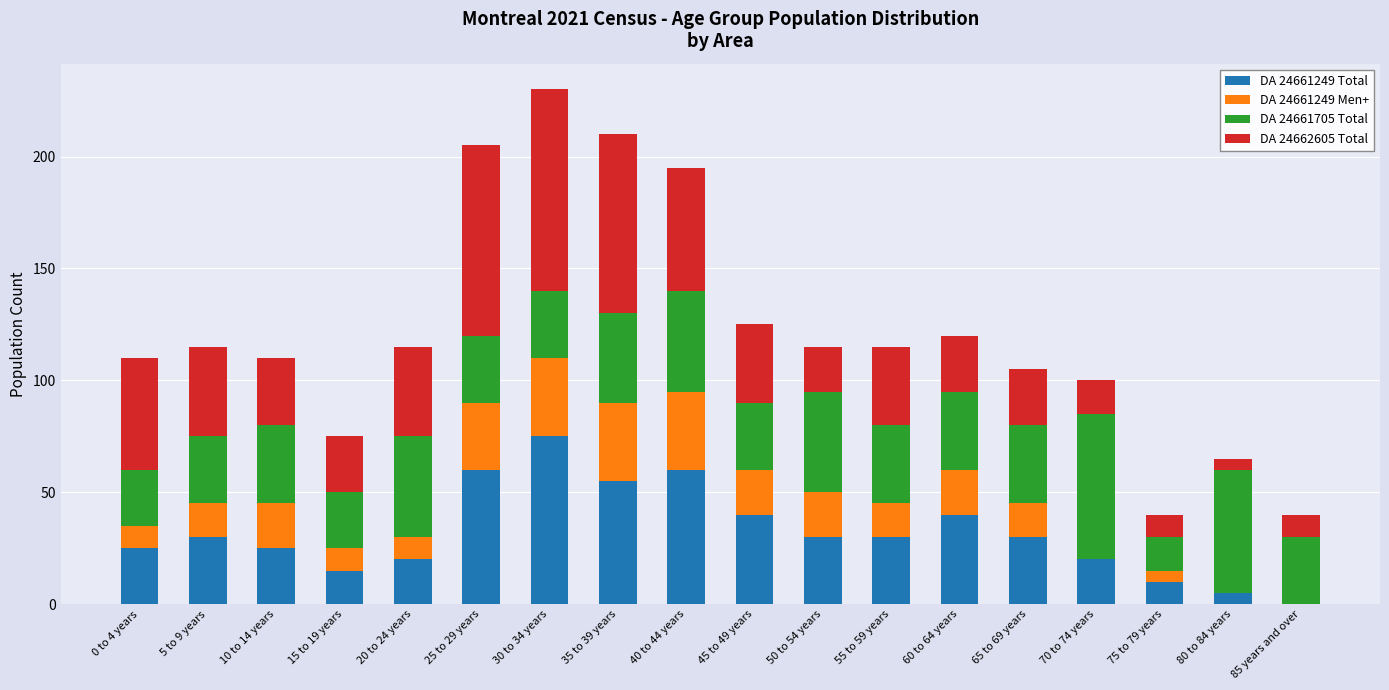

At which label does DA 24661249 Total reach its peak?

30 to 34 years